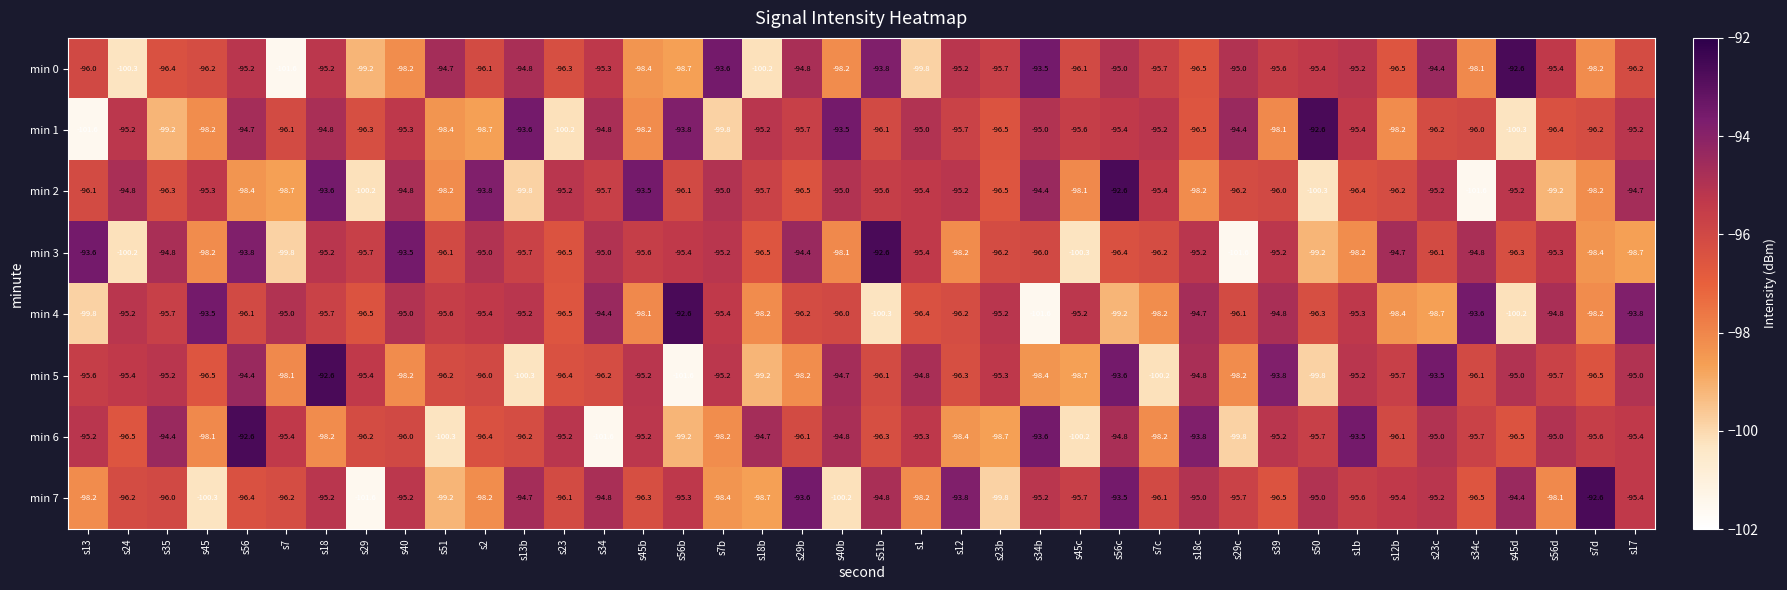

What is the minimum value shown in the chart?

-101.6